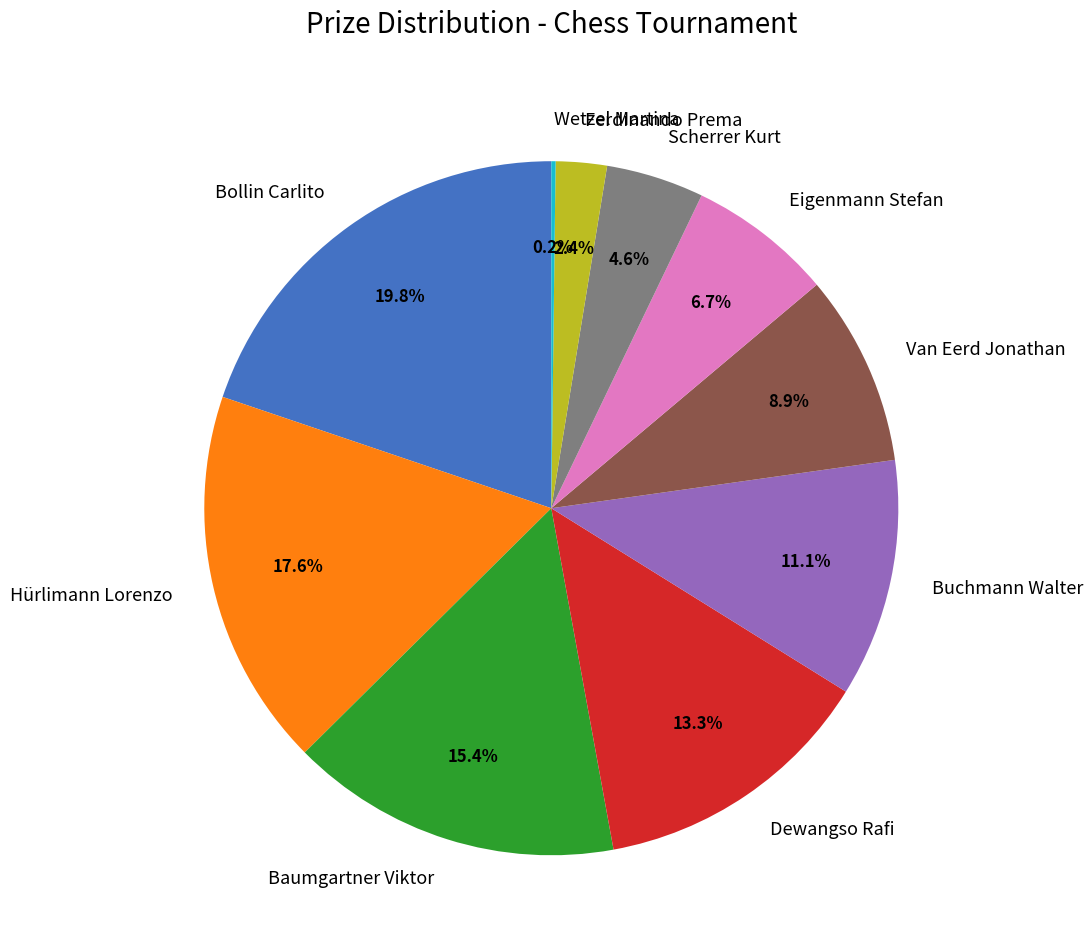

Does any single category account for the majority?

No